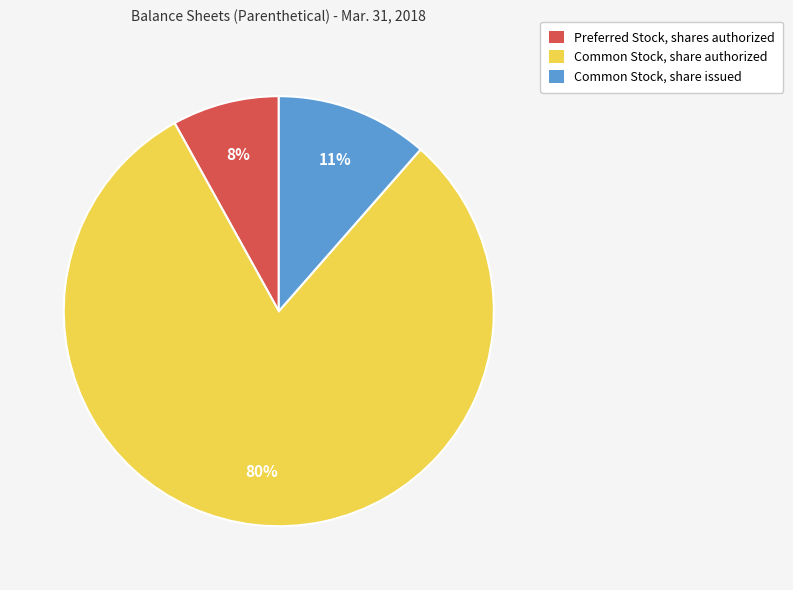

Is it true that Common Stock, share authorized is 74% of the pie?

False